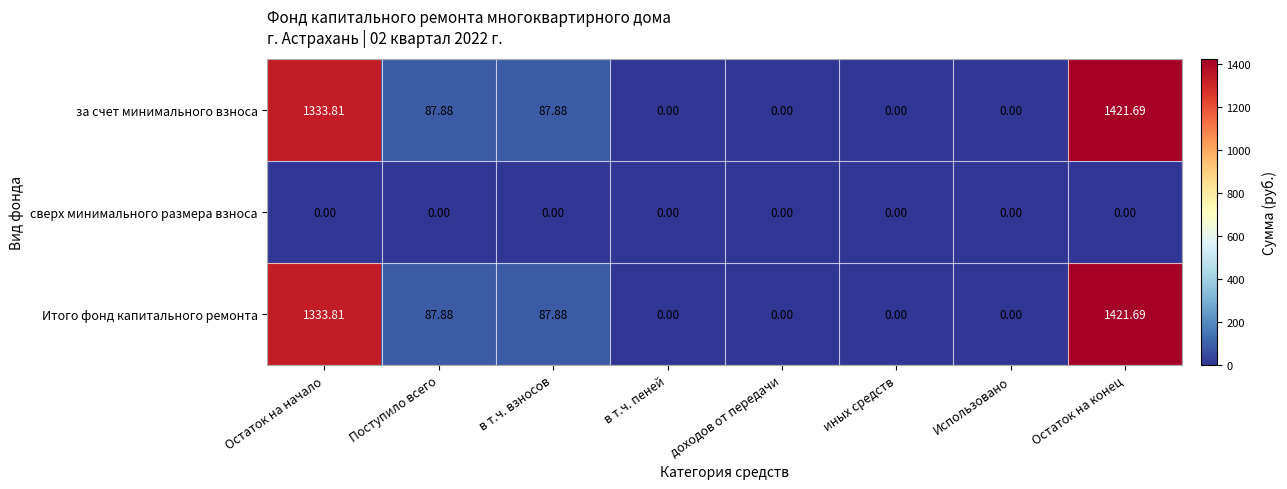

At which label does за счет минимального взноса first exceed 87?

Остаток на начало